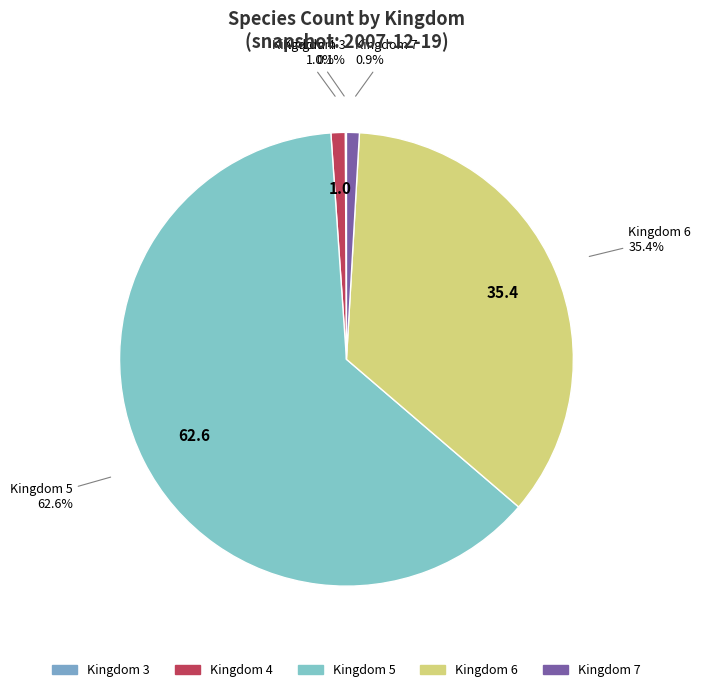

Is there any slice that represents more than half of the pie?

Yes